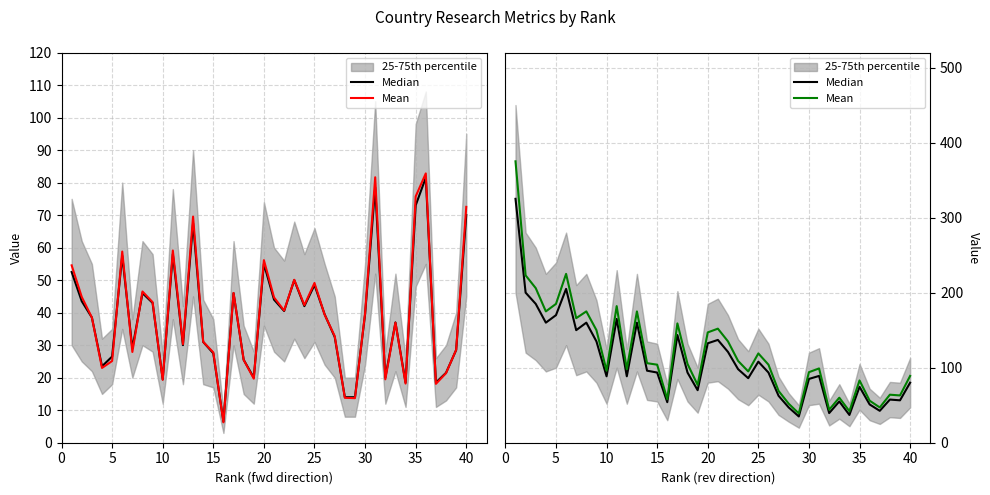

True or false: Mean and Median intersect in this chart.

False